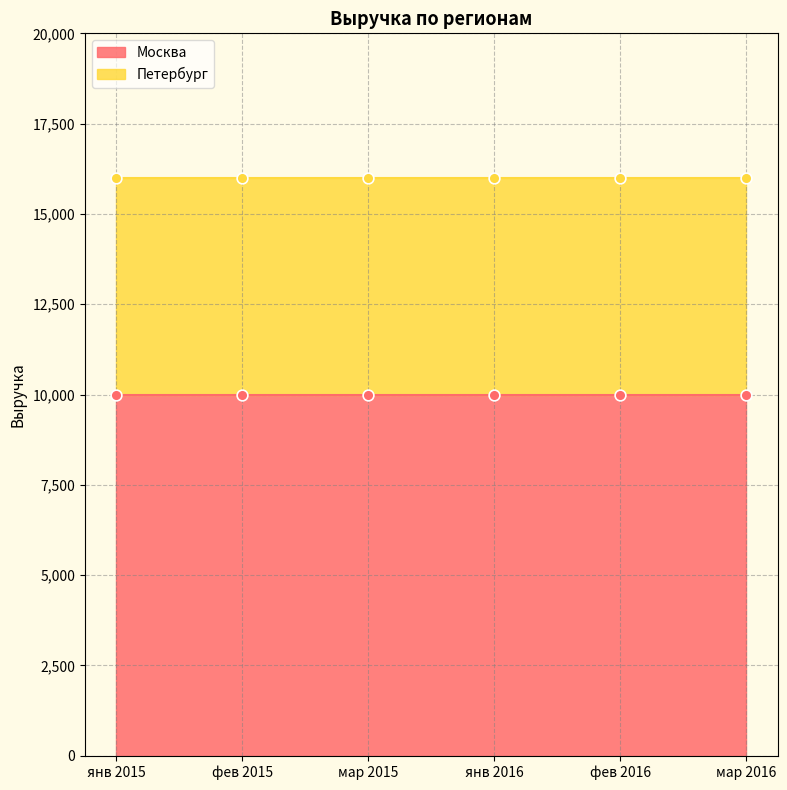

Is the value of Петербург at янв 2016 greater than the value of Москва at фев 2015?

No